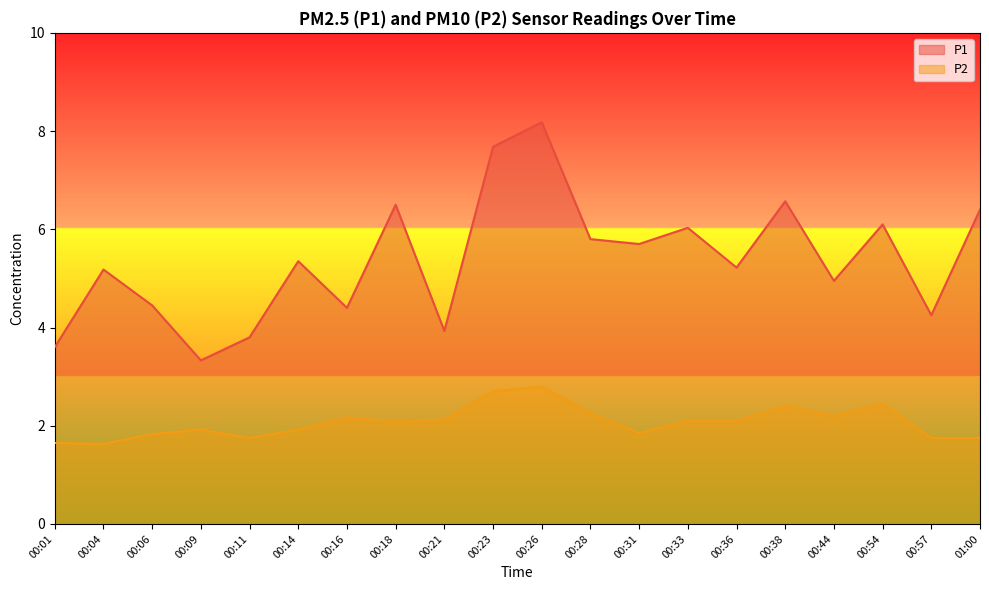

What position from the right is 00:54?

3